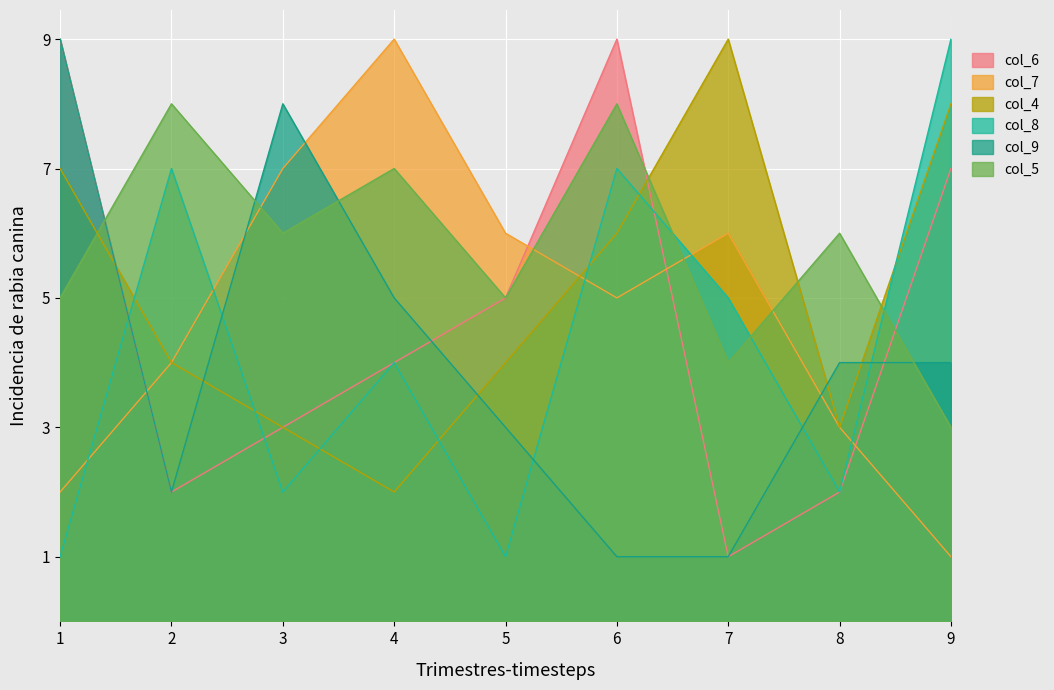

Count the col_5 values in the range 5 to 7.

5